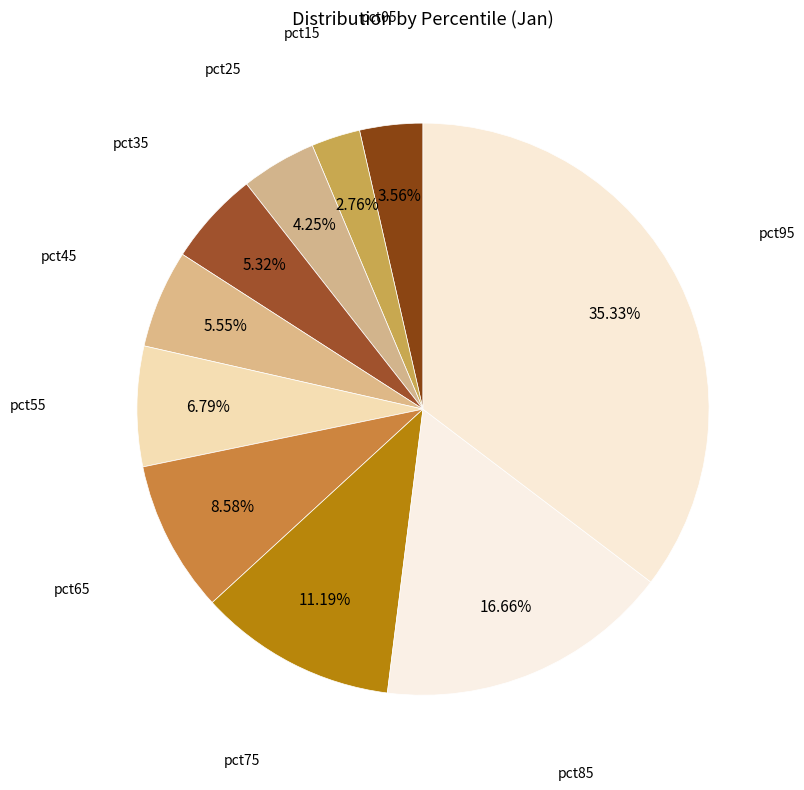

Which slice is the largest?

pct95